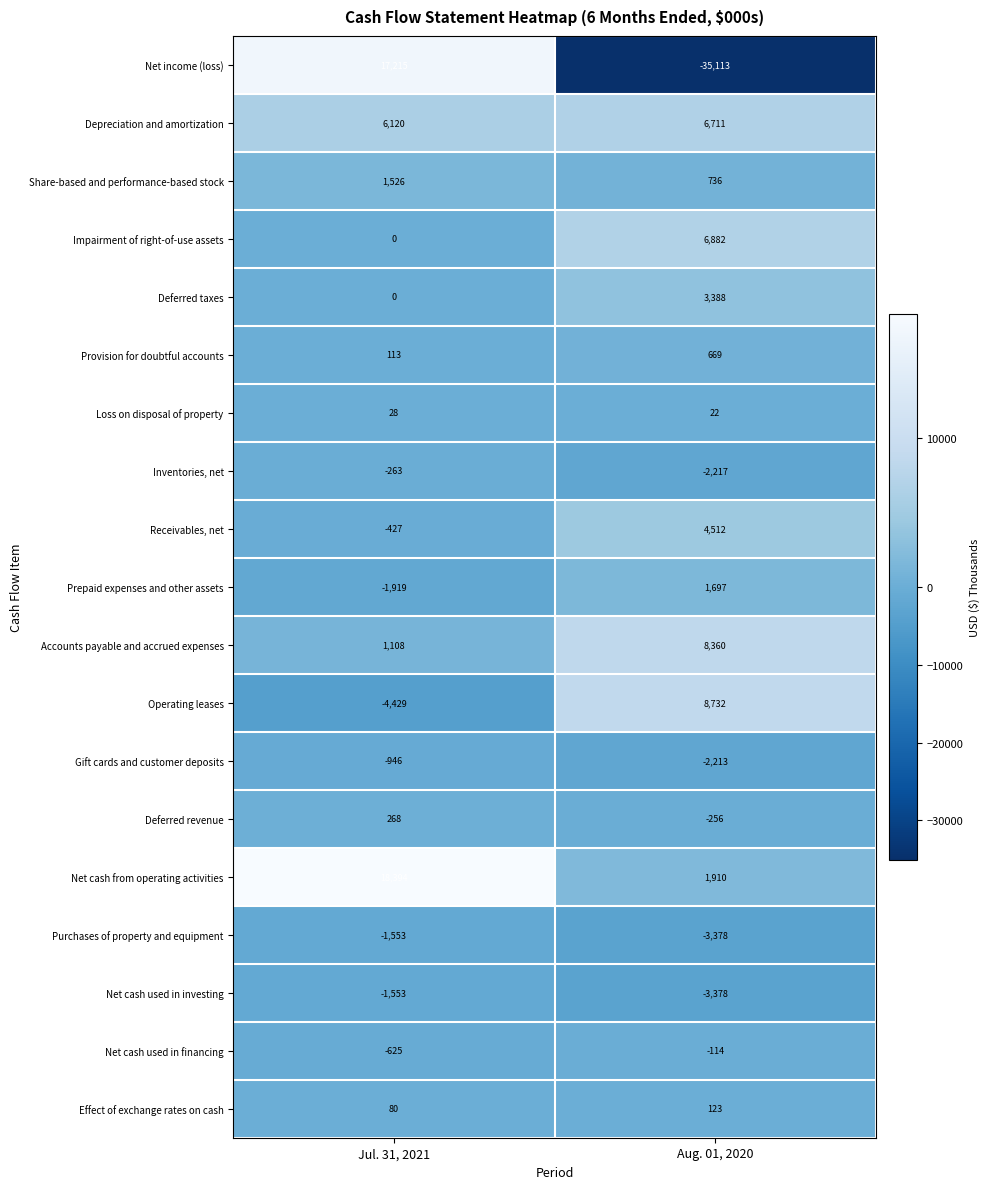

Which series changed the most between Jul. 31, 2021 and Aug. 01, 2020?

Net income (loss)